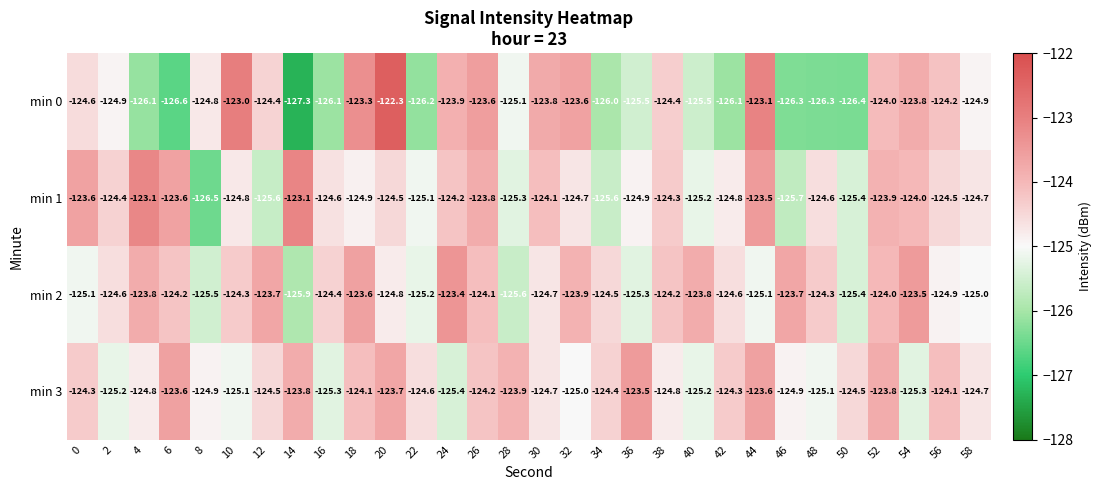

Which series has the largest total across all categories?

min 2